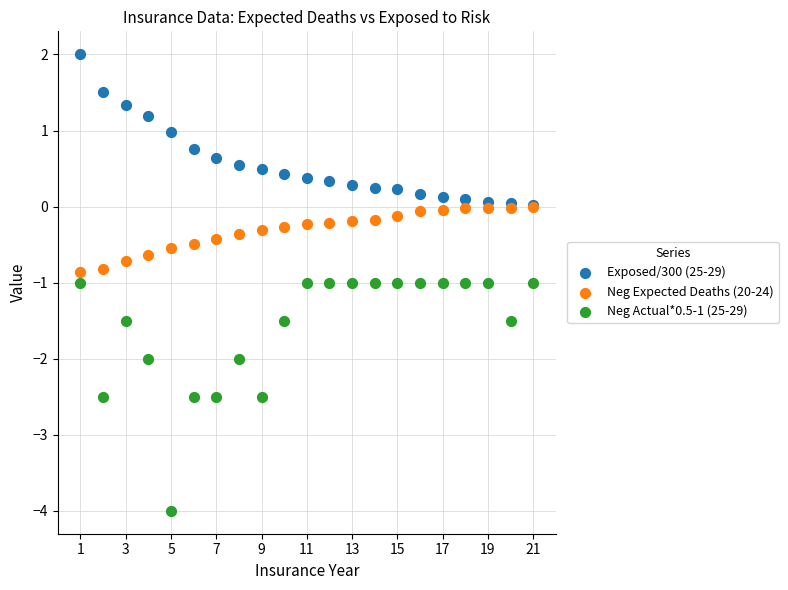

Which series reaches the minimum Y coordinate?

Neg Actual*0.5-1 (25-29)